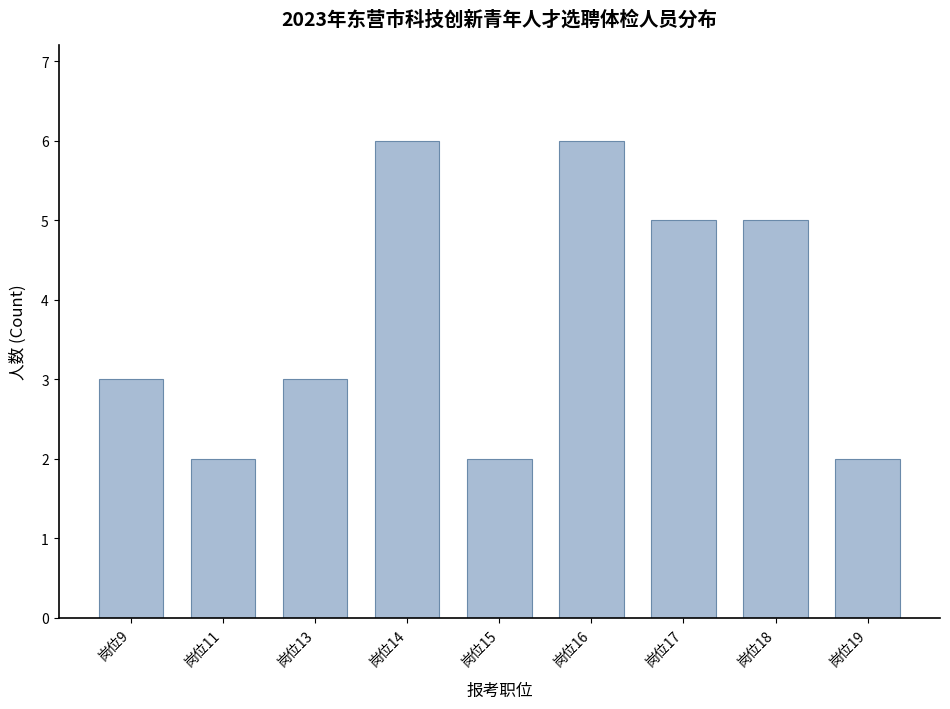

Reading left to right, list all the values displayed in this chart.

3	2	3	6	2	6	5	5	2